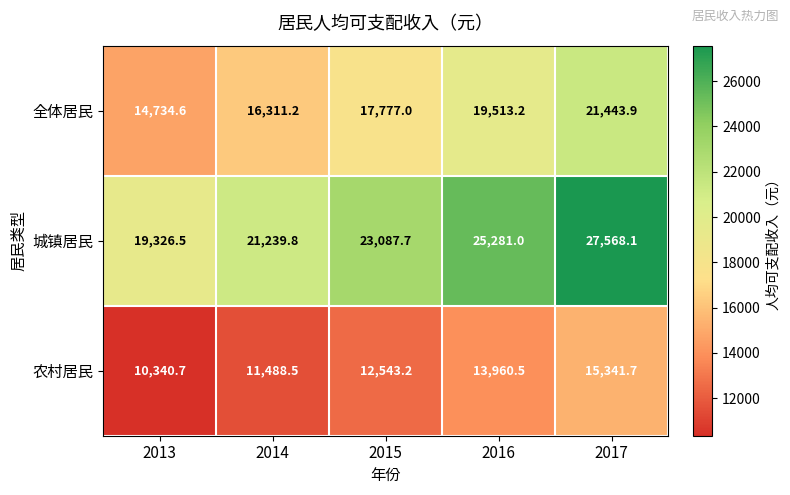

What is the difference between the maximum and minimum values in the 全体居民 series?

6709.3